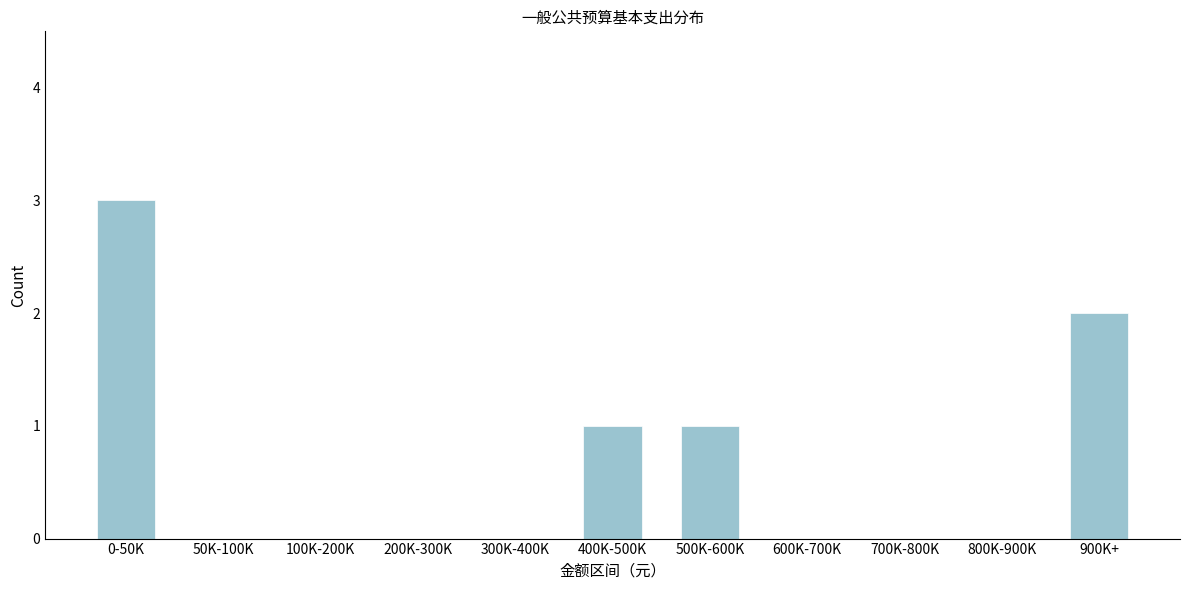

Reading left to right, transcribe all the data shown in this chart.

0-50K=3	50K-100K=0	100K-200K=0	200K-300K=0	300K-400K=0	400K-500K=1	500K-600K=1	600K-700K=0	700K-800K=0	800K-900K=0	900K+=2